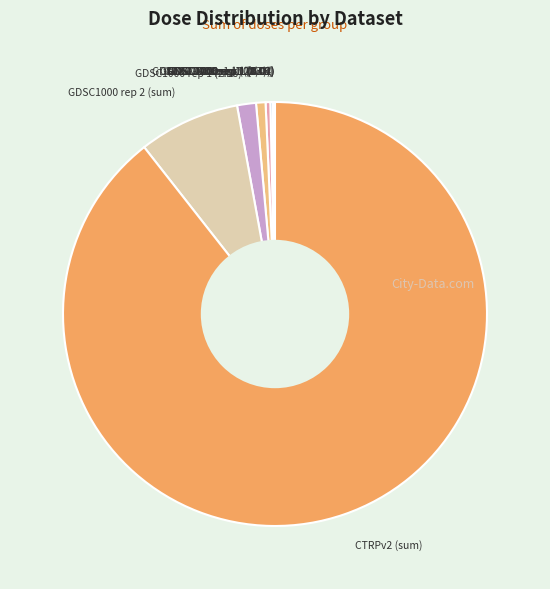

Which category has the biggest portion of the pie?

CTRPv2 (sum)